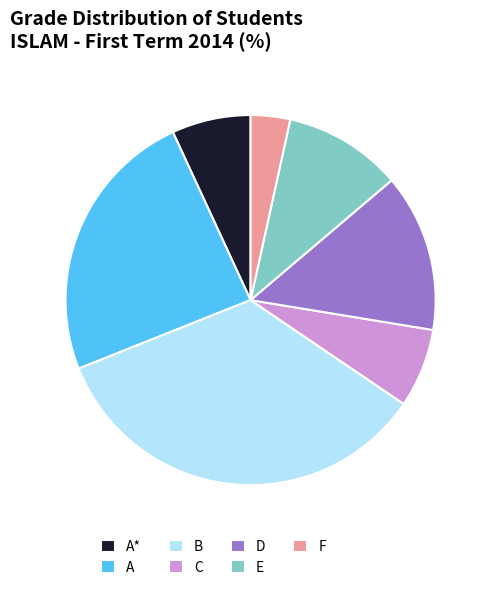

What is the largest slice in the pie chart?

B